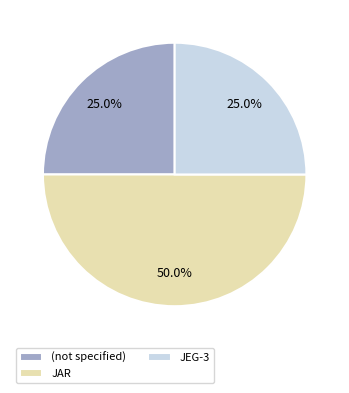

Combined, do (not specified) and JAR account for over 50%?

Yes